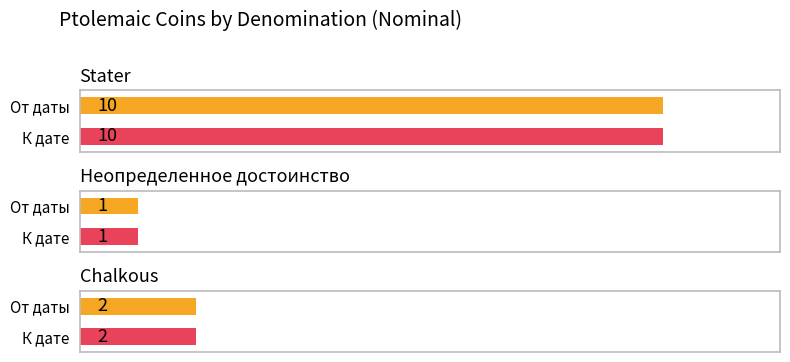

How many series are shown in this chart?

2